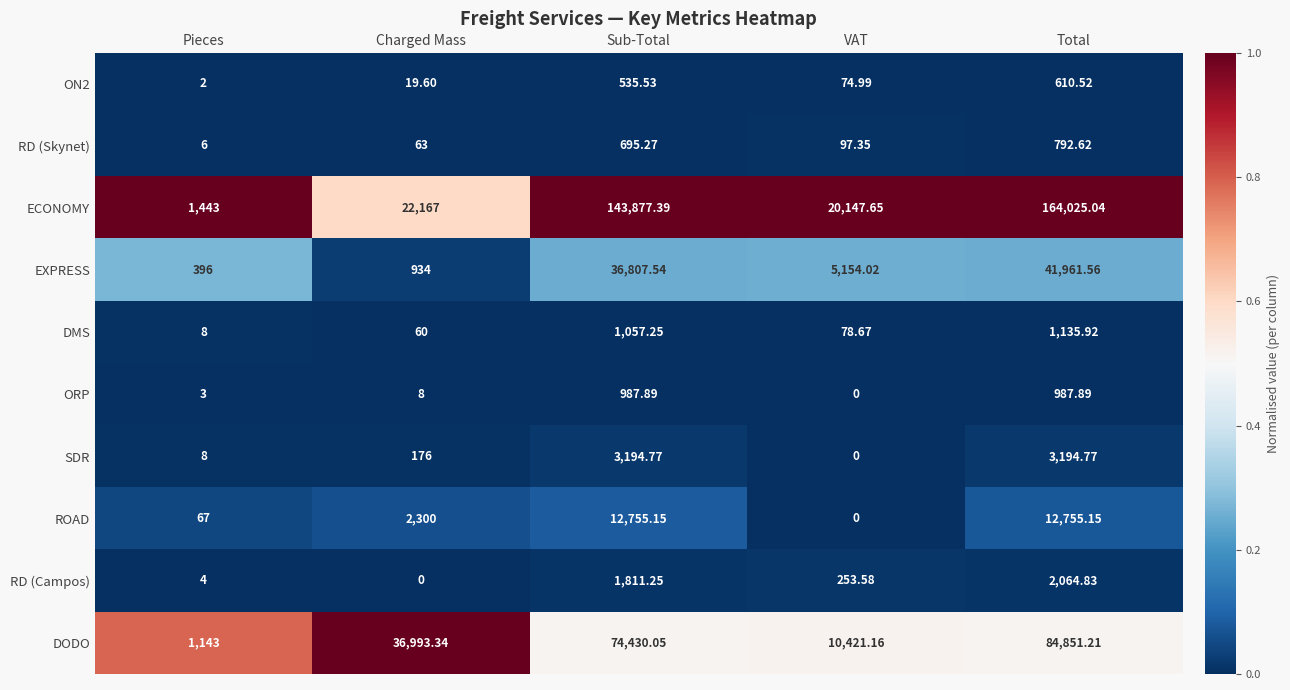

Between Sub-Total and Total, which series saw the biggest shift?

ECONOMY